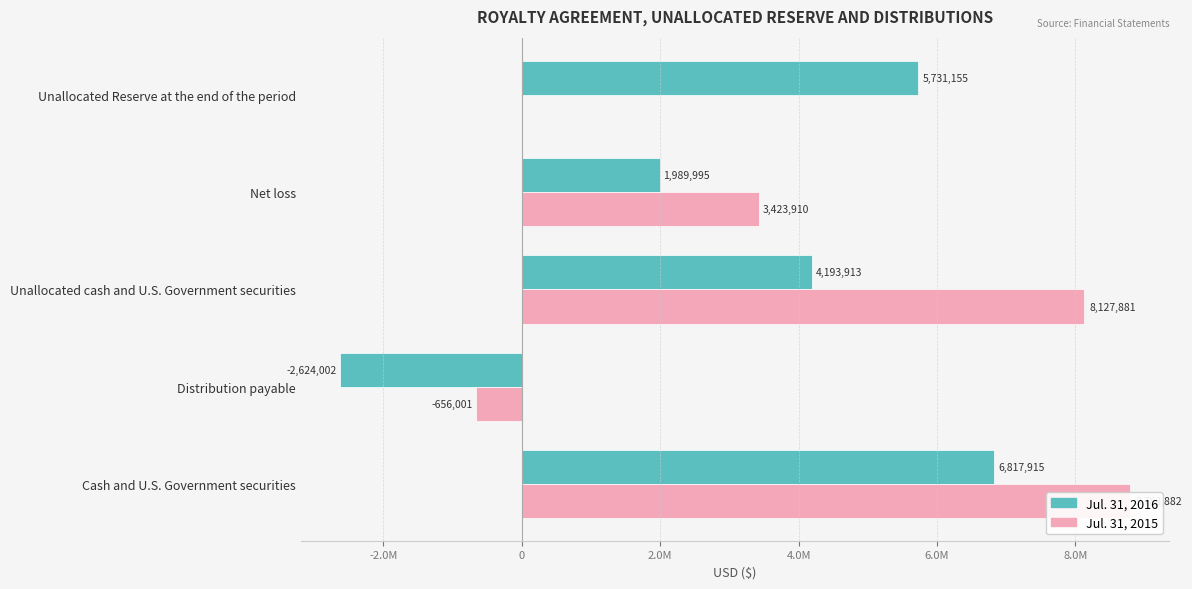

What is the minimum value for Jul. 31, 2015?

-656001